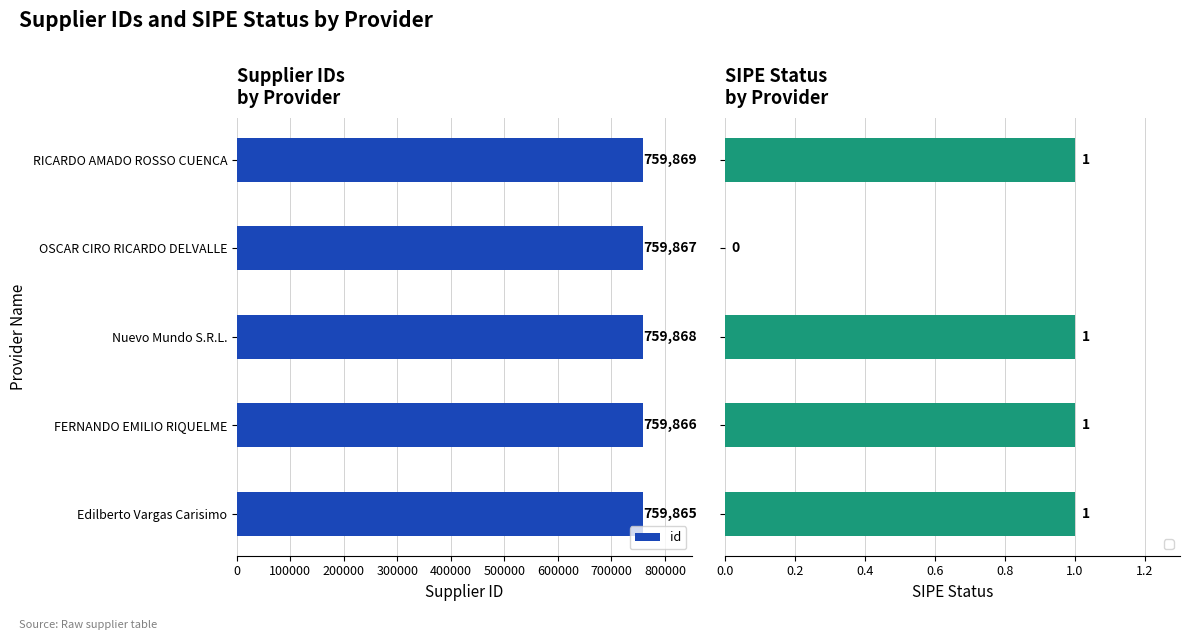

Does the chart contain any negative values?

No